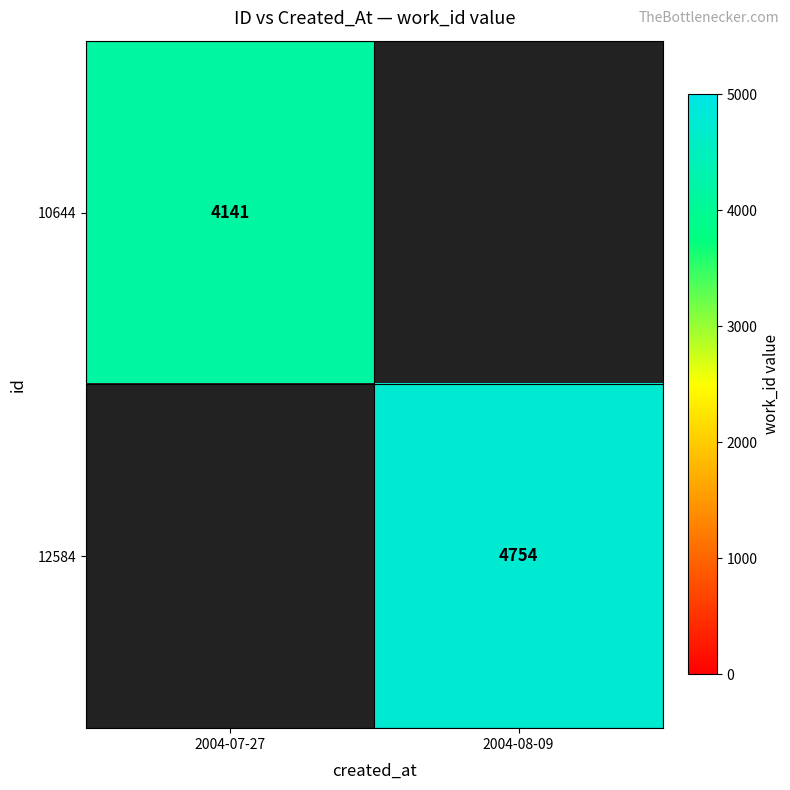

Is the value of 12584 at 2004-08-09 greater than the value of 10644 at 2004-07-27?

Yes